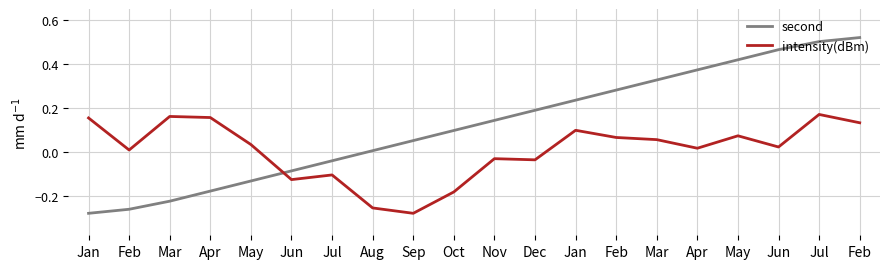

What is the label of the 13th point from the left?

Jan